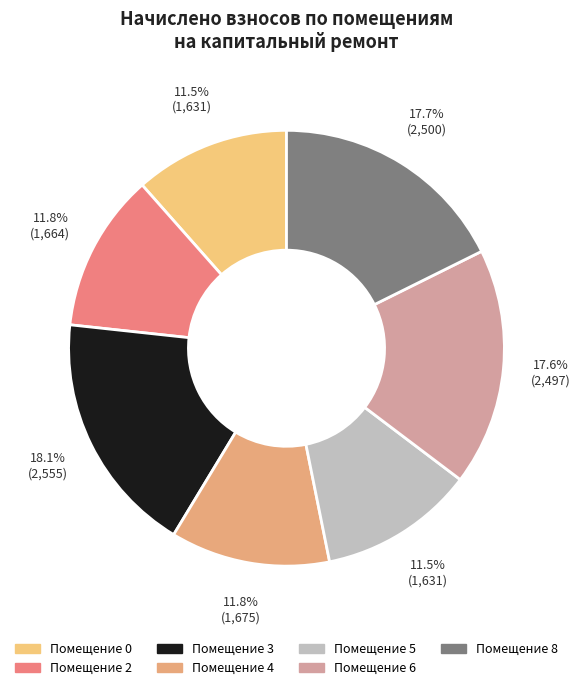

How many segments does this pie chart have?

7